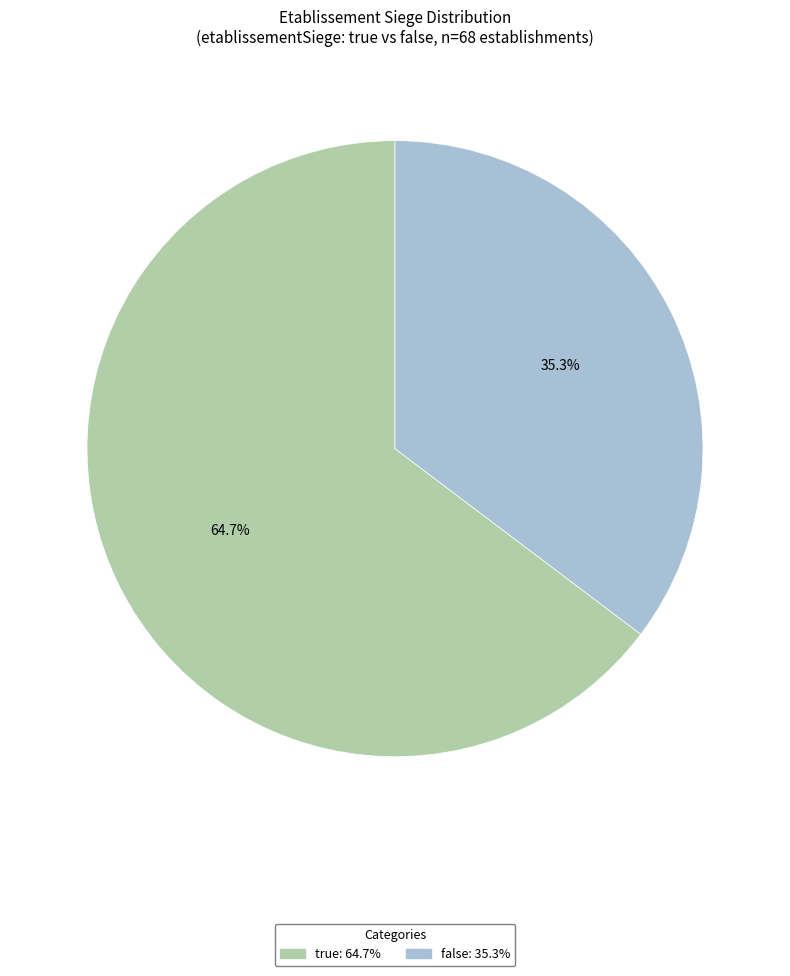

What percentage is NOT represented by false?

64.7%